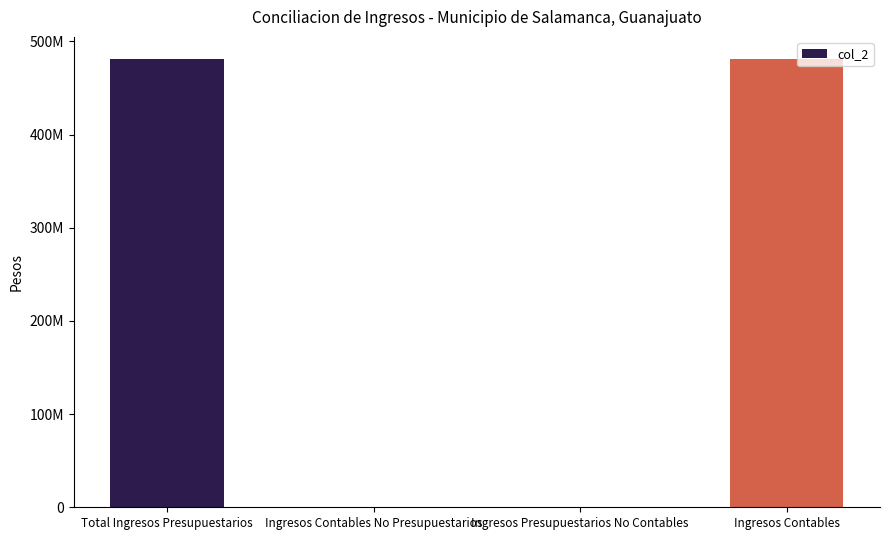

What is the average value?

240452181.3